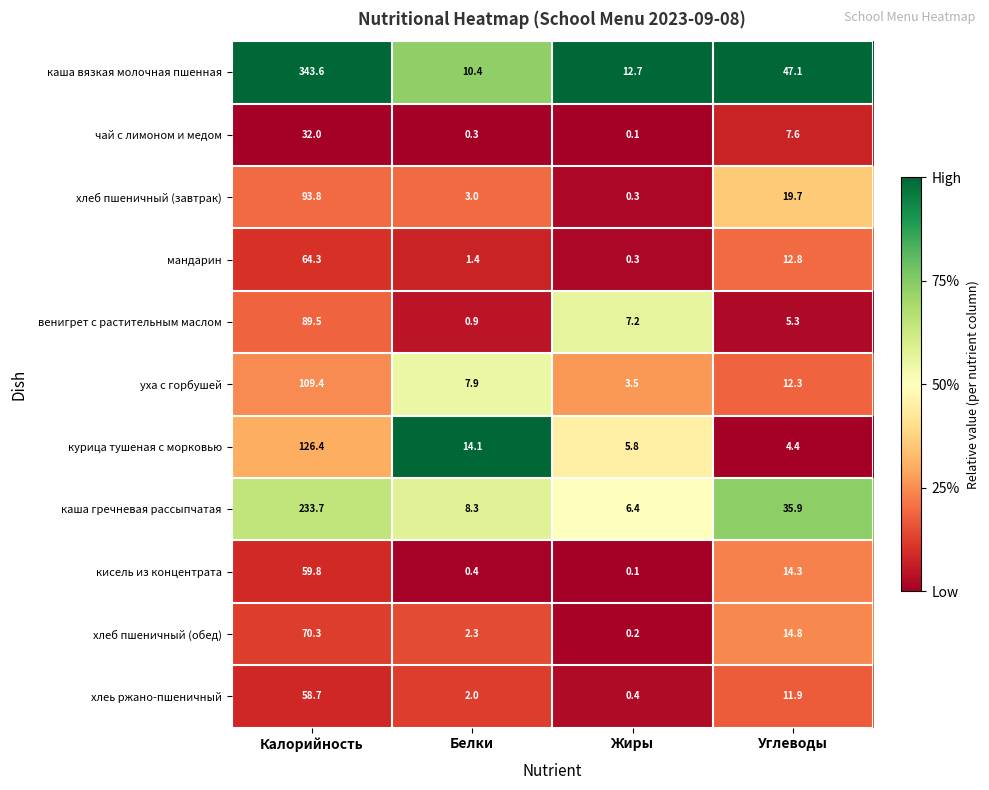

What is the sum of the мандарин values at Жиры and Углеводы?

13.1